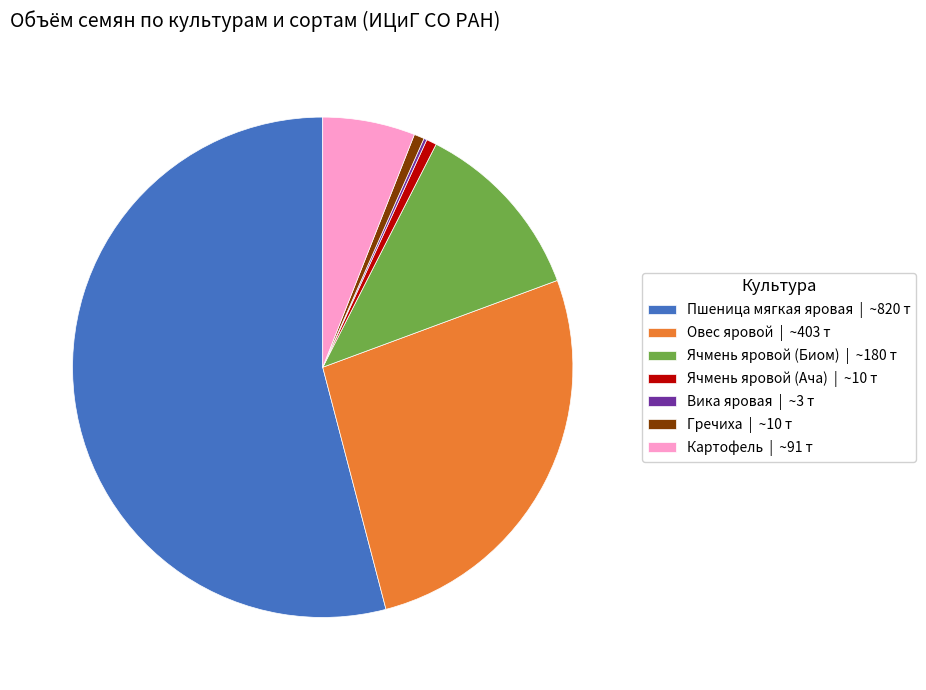

True or false: Ячмень яровой (Биом) | ~180 т accounts for 19% of the total.

False